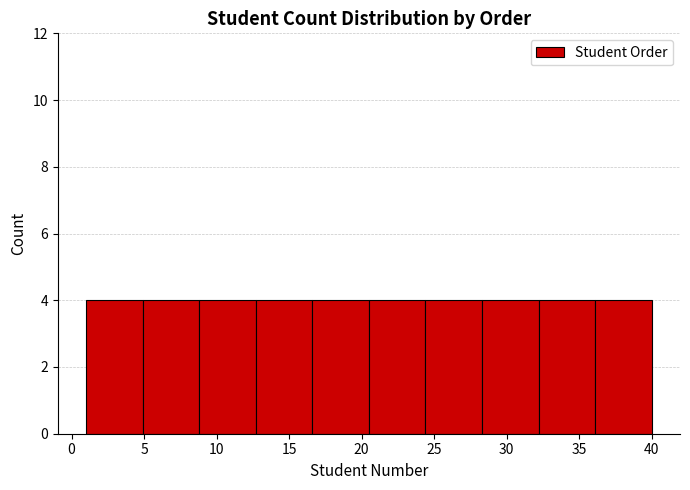

Reading left to right, list every bar in this chart as the range it spans on the x-axis followed by its height. Neither the bar edges nor the heights are printed on the chart, so give them approximately, as read against the axes.

1.0 to 4.9: 4
4.9 to 8.8: 4
8.8 to 12.7: 4
12.7 to 16.6: 4
16.6 to 20.5: 4
20.5 to 24.4: 4
24.4 to 28.3: 4
28.3 to 32.2: 4
32.2 to 36.1: 4
36.1 to 40.0: 4